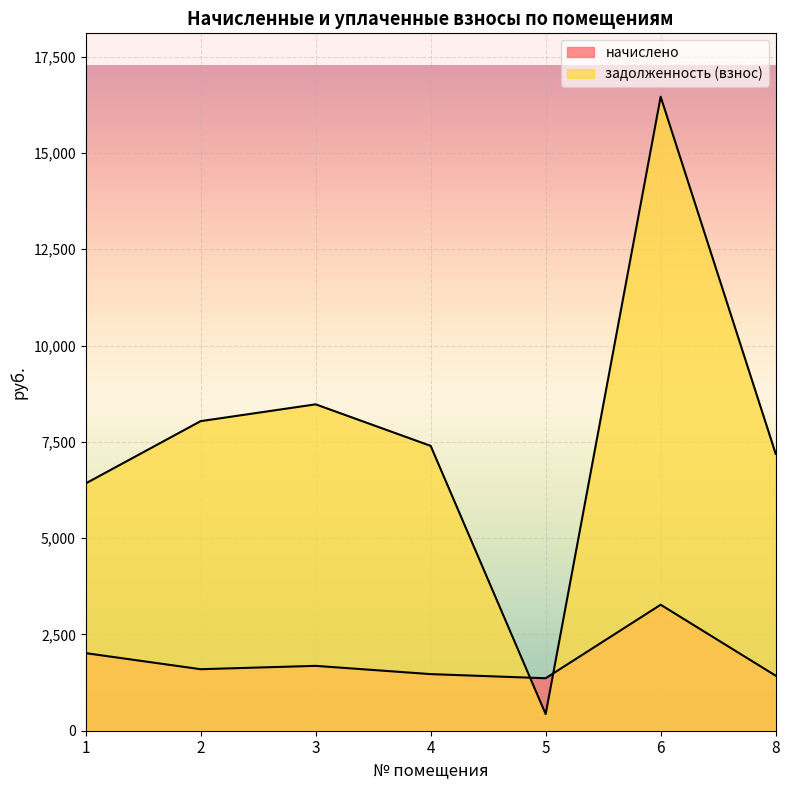

Between 2 and 8, which is larger?

2